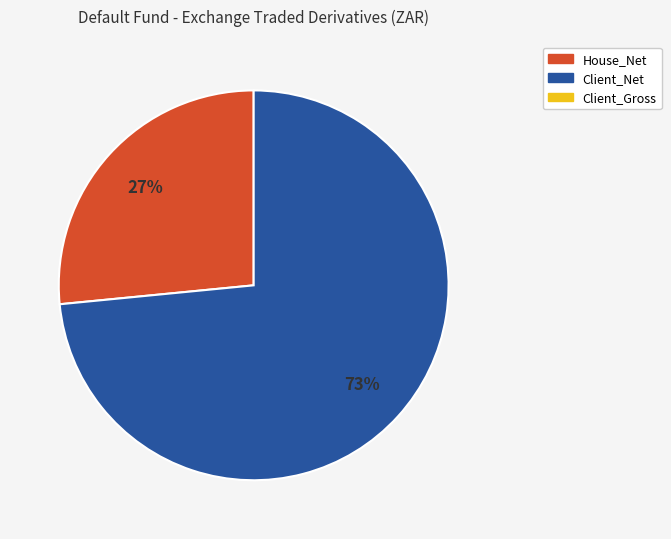

To the nearest percent, what is the average slice percentage?

50%